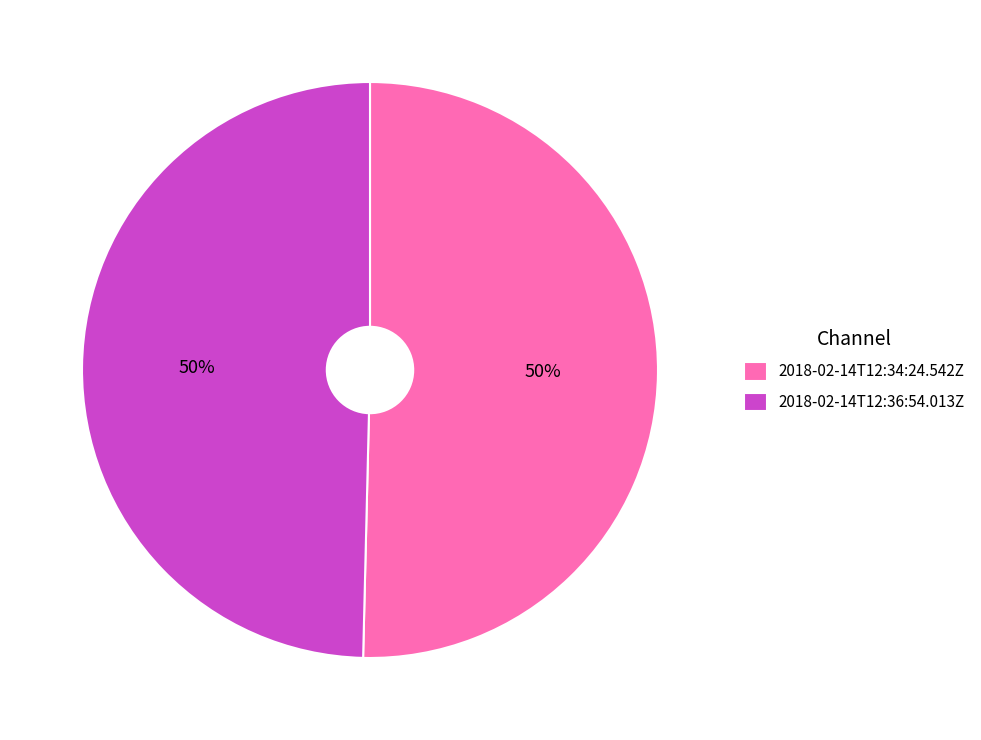

What percentage is the 2018-02-14T12:34:24.542Z slice, to the nearest percent?

50%